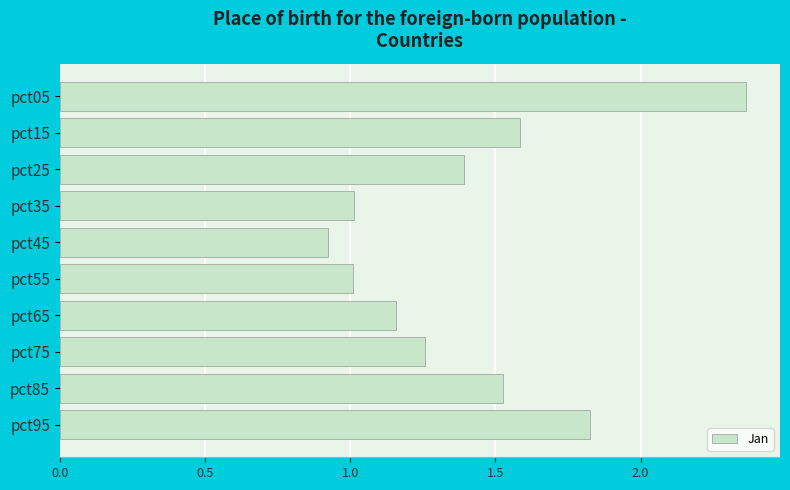

What is the smallest value displayed?

0.9